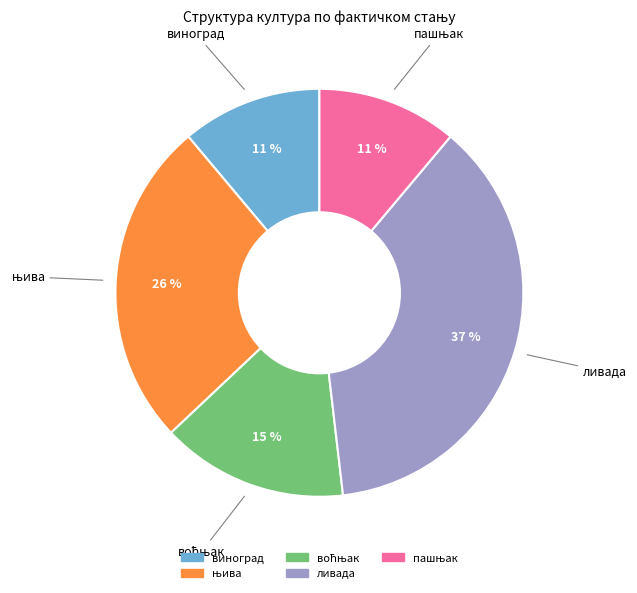

How many segments does this pie chart have?

5